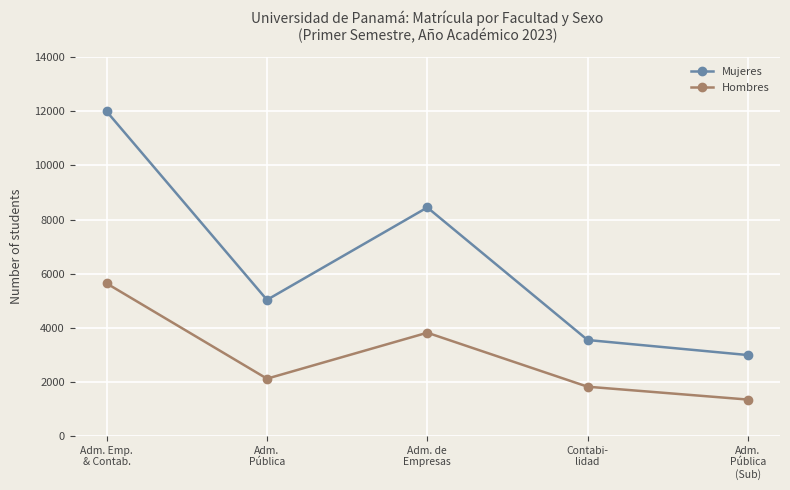

Rank the series at Adm. Emp.
& Contab. from highest to lowest value.

Mujeres, Hombres